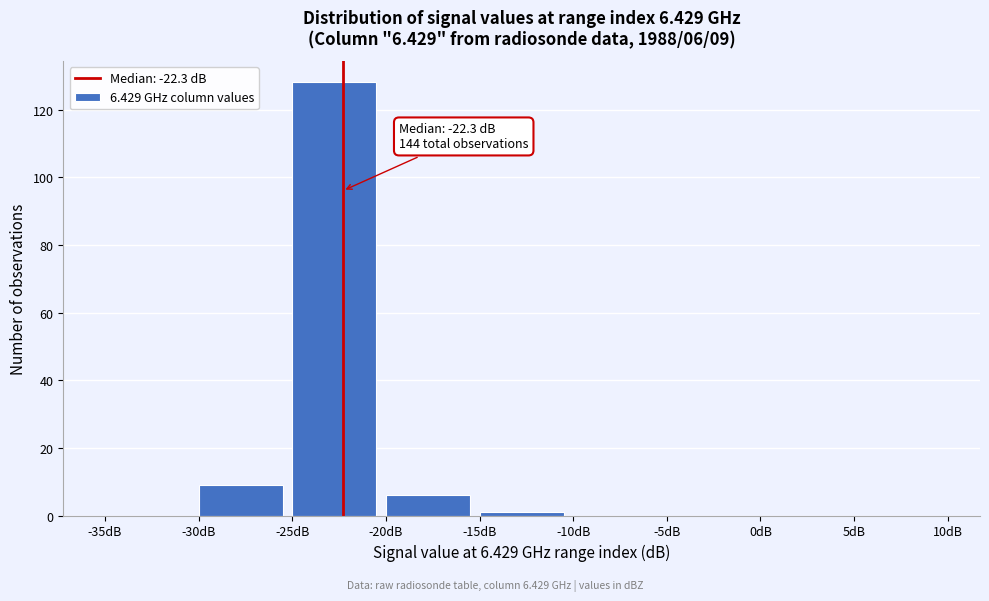

Which range on the x-axis has the tallest bar?

-25 to -20